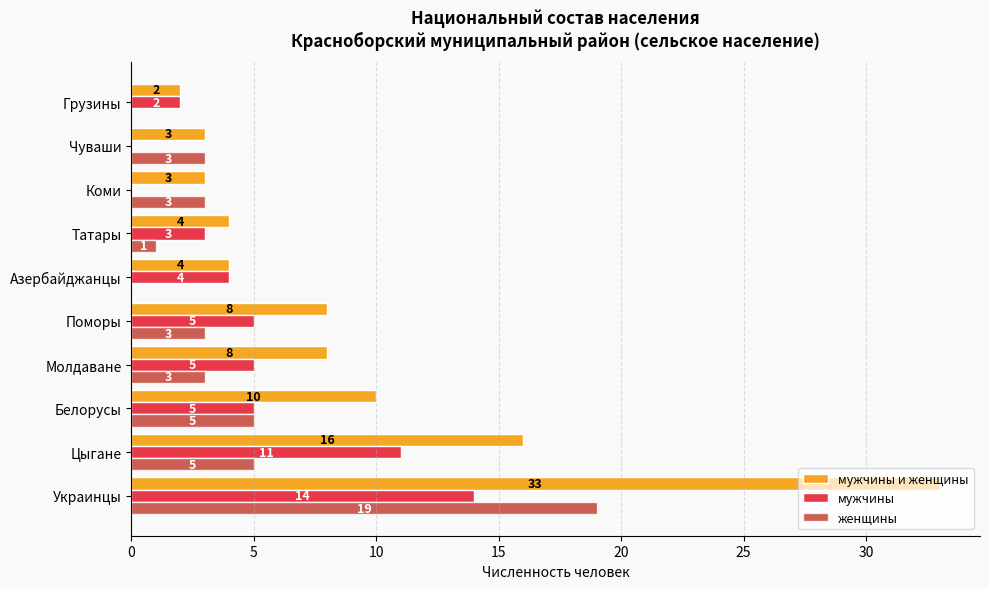

The мужчины и женщины series shows 16 at Цыгане. True or false?

True